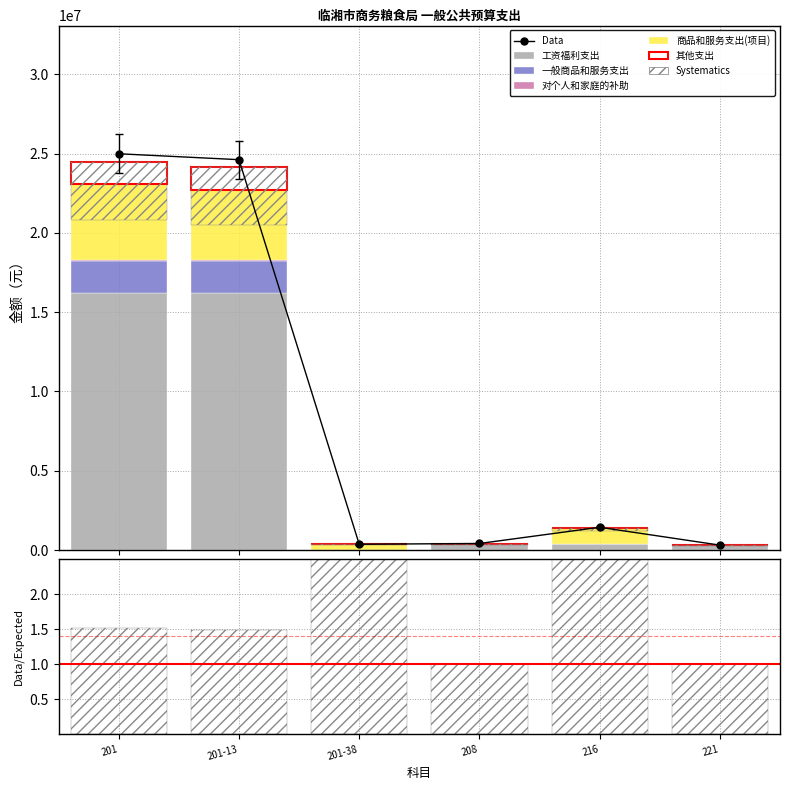

The value of 其他支出 at 221 is 0.0. True or false?

True